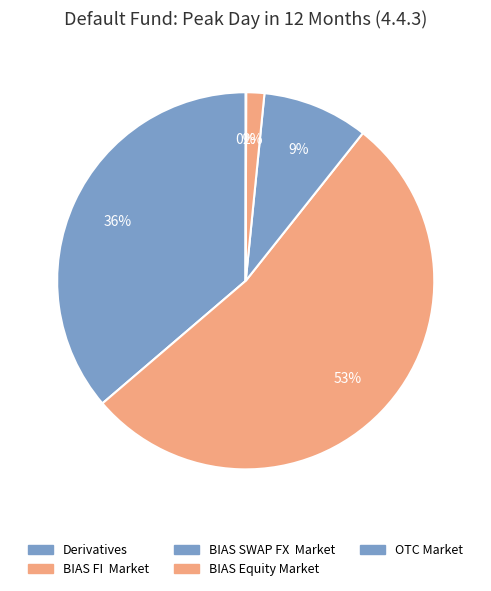

To the nearest percent, what percentage of the pie is BIAS Equity Market?

2%